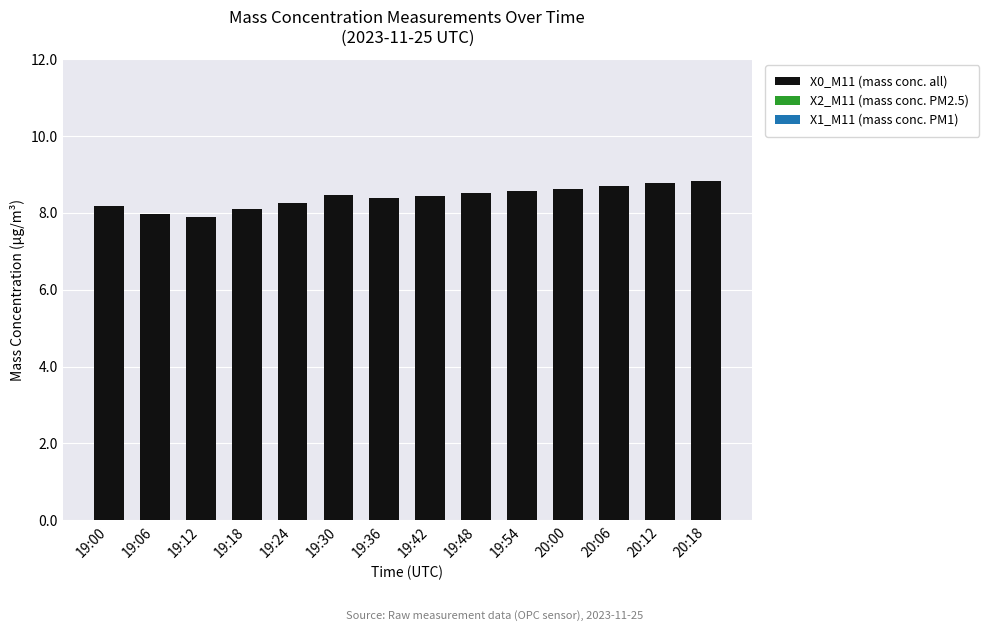

Is it true that the value at 19:24 is 8.3?

True